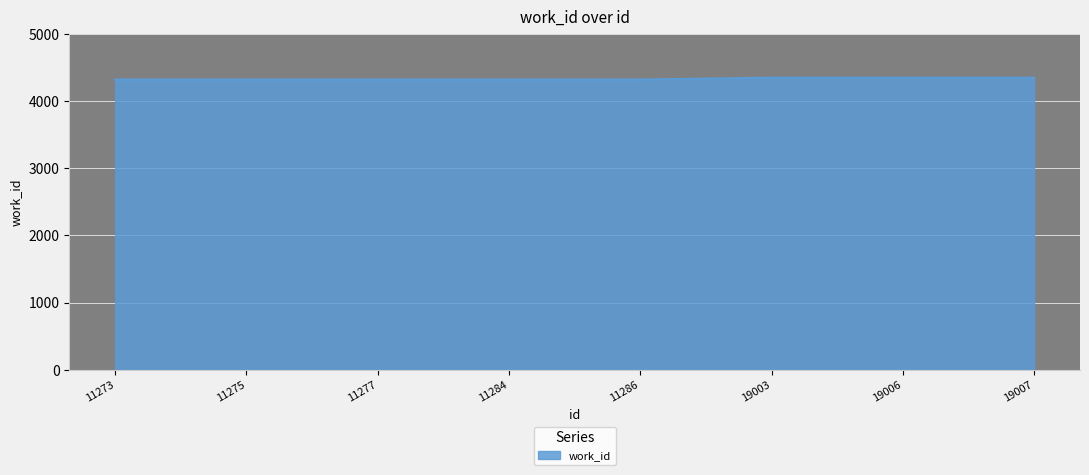

Is it true that the value at 11286 is 4323?

True